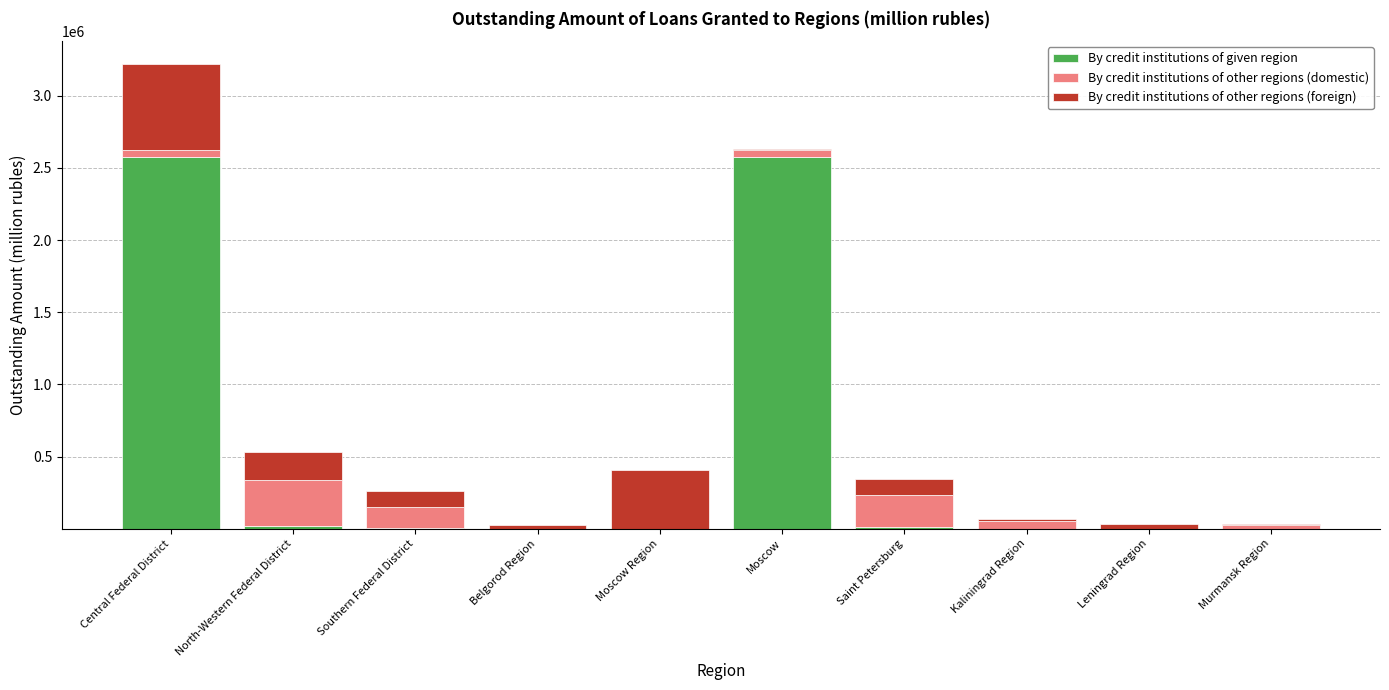

What is the highest value of the By credit institutions of given region series?

2573528